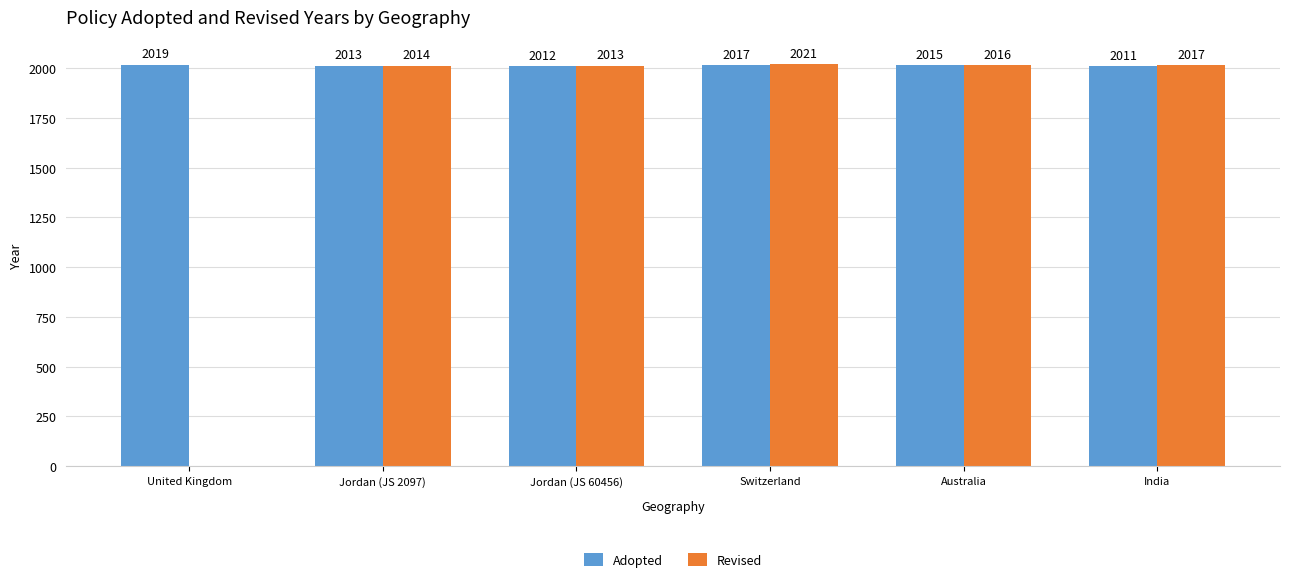

True or false: Revised has a value of 1181 at Switzerland.

False